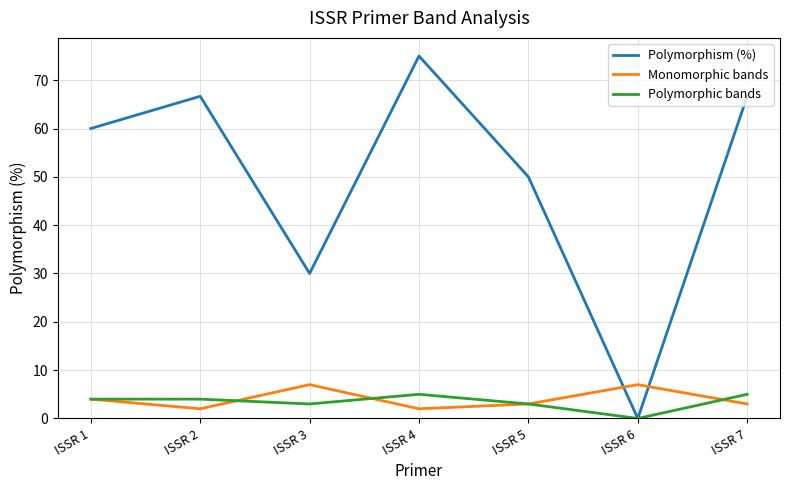

How many times do Monomorphic bands and Polymorphism (%) cross each other?

2